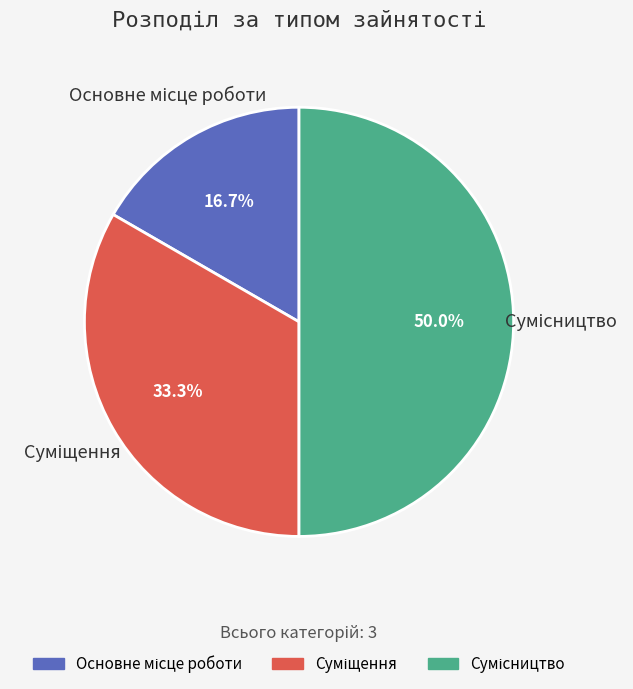

To the nearest percent, what is the difference between the Основне місце роботи and Сумісництво slice percentages?

33%